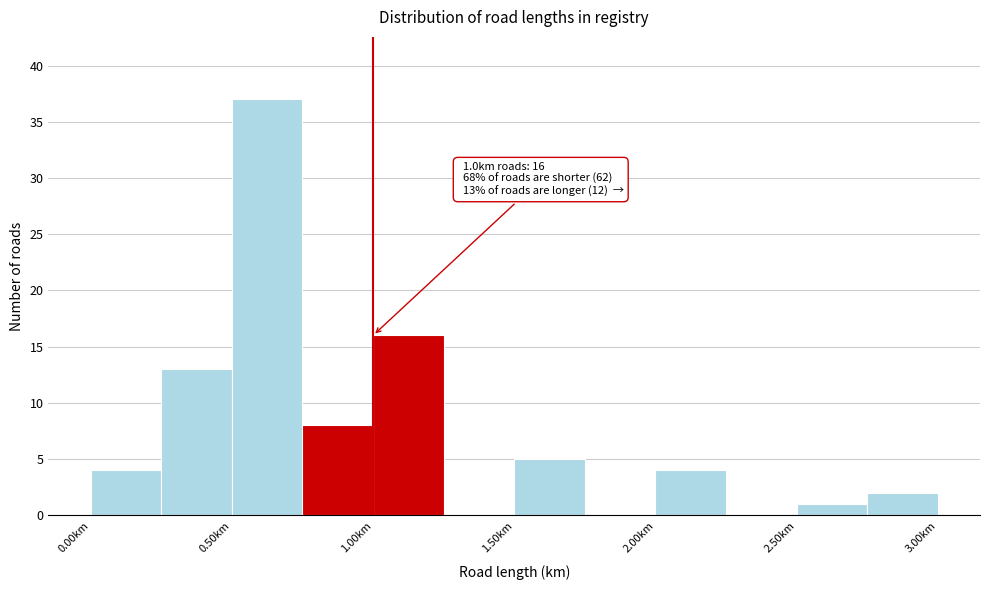

Which range on the x-axis has the tallest bar?

0.50 to 0.75